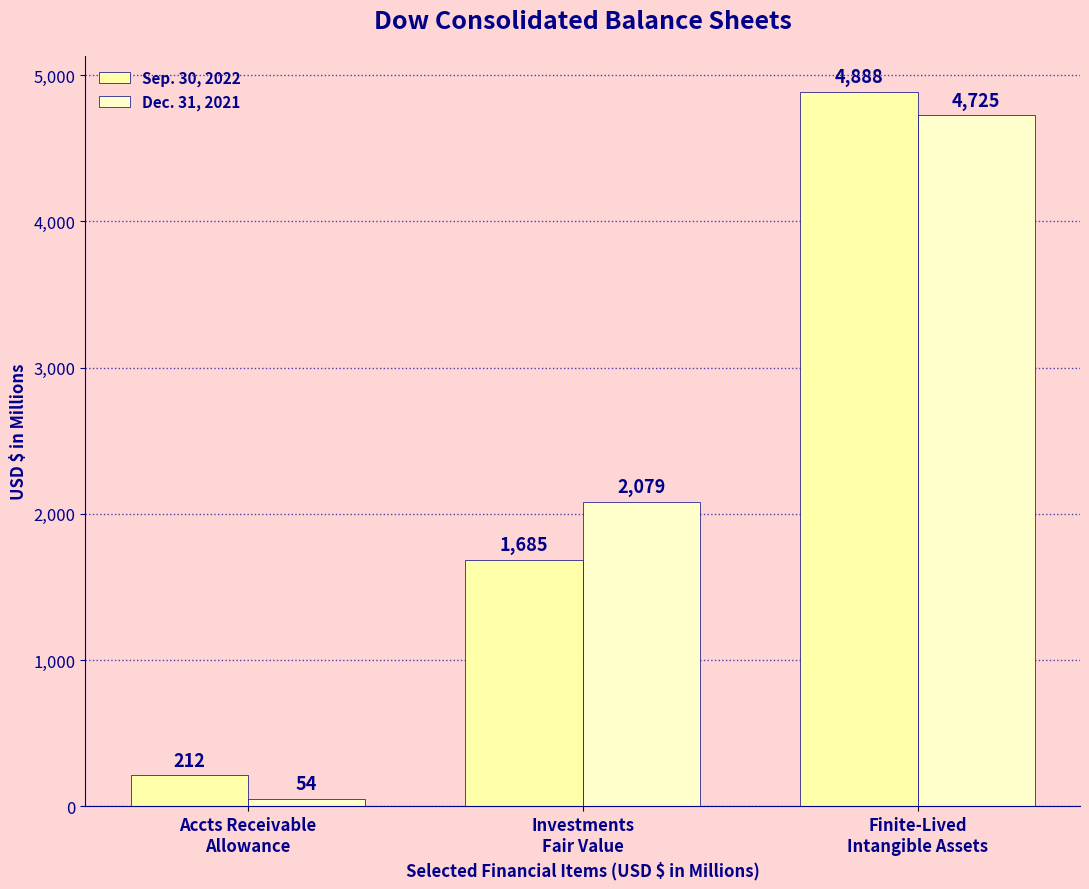

What is the minimum value for Sep. 30, 2022?

212